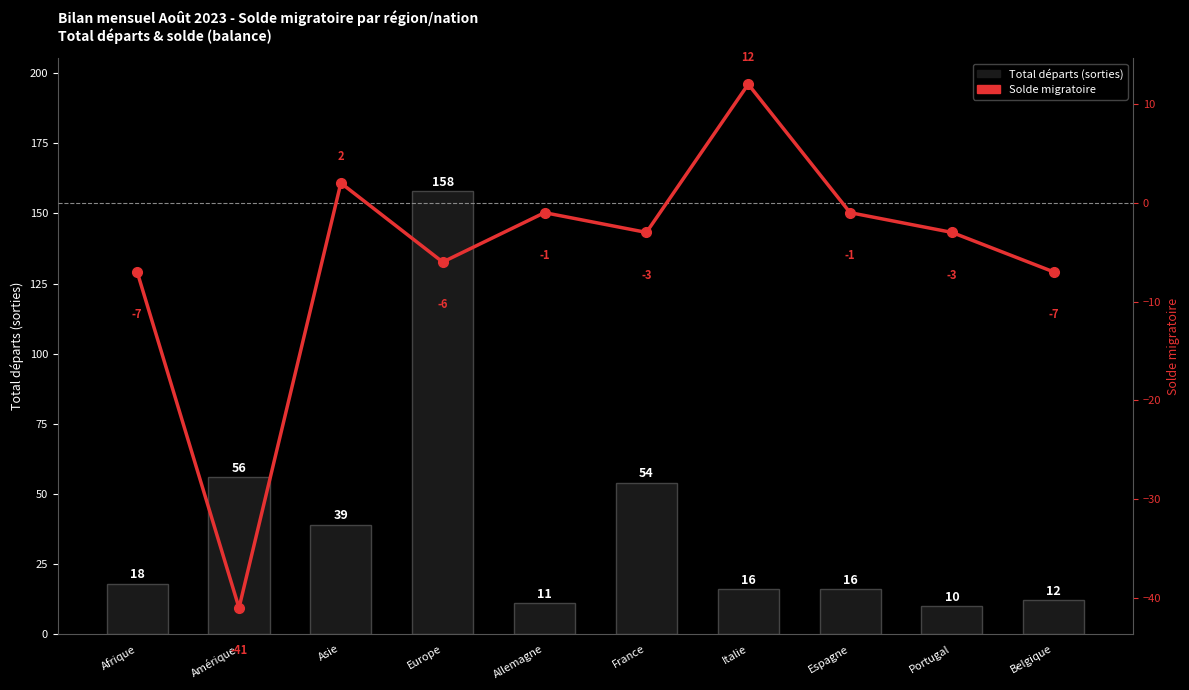

What is the label of the 7th bar from the left?

Italie